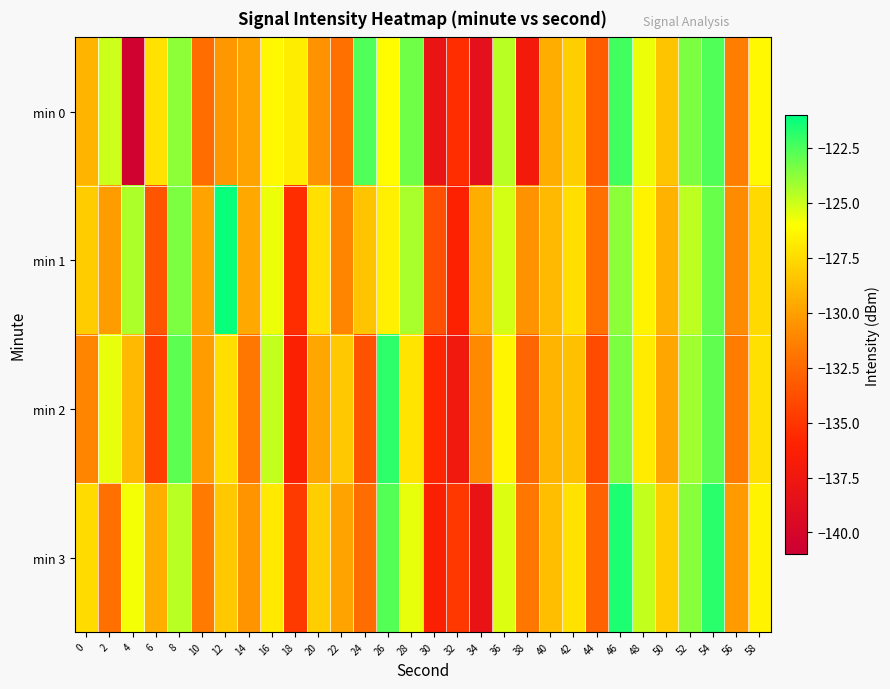

Reading left to right, transcribe all the data shown in this chart.

min 0: 0=-129.1	2=-125.0	4=-140.6	6=-127.2	8=-123.8	10=-132.4	12=-130.3	14=-129.9	16=-126.2	18=-126.8	20=-130.5	22=-132.2	24=-122.6	26=-126.1	28=-123.2	30=-138.0	32=-135.4	34=-138.6	36=-124.6	38=-137.1	40=-129.4	42=-128.1	44=-133.2	46=-122.3	48=-125.7	50=-128.5	52=-123.5	54=-122.6	56=-131.5	58=-126.3
min 1: 0=-128.1	2=-130.1	4=-124.4	6=-133.5	8=-123.5	10=-129.9	12=-121.2	14=-129.6	16=-125.7	18=-135.4	20=-127.3	22=-131.2	24=-128.5	26=-126.7	28=-124.3	30=-133.8	32=-136.1	34=-129.4	36=-125.2	38=-130.6	40=-128.9	42=-127.4	44=-132.1	46=-123.8	48=-126.5	50=-129.2	52=-124.7	54=-123.1	56=-130.8	58=-127.6
min 2: 0=-131.2	2=-125.6	4=-128.9	6=-134.5	8=-122.8	10=-130.1	12=-127.4	14=-131.8	16=-124.9	18=-136.2	20=-129.7	22=-128.3	24=-133.6	26=-121.9	28=-127.1	30=-135.8	32=-137.3	34=-130.9	36=-126.4	38=-132.7	40=-129.1	42=-128.6	44=-133.9	46=-123.5	48=-126.8	50=-129.7	52=-124.2	54=-122.9	56=-131.6	58=-127.3
min 3: 0=-127.5	2=-132.1	4=-125.8	6=-129.4	8=-124.6	10=-131.7	12=-128.3	14=-130.5	16=-126.9	18=-134.8	20=-128.1	22=-129.9	24=-132.4	26=-122.7	28=-125.6	30=-136.3	32=-134.9	34=-138.1	36=-125.3	38=-131.8	40=-128.7	42=-127.2	44=-132.8	46=-121.6	48=-124.9	50=-128.1	52=-123.7	54=-121.8	56=-130.2	58=-126.5